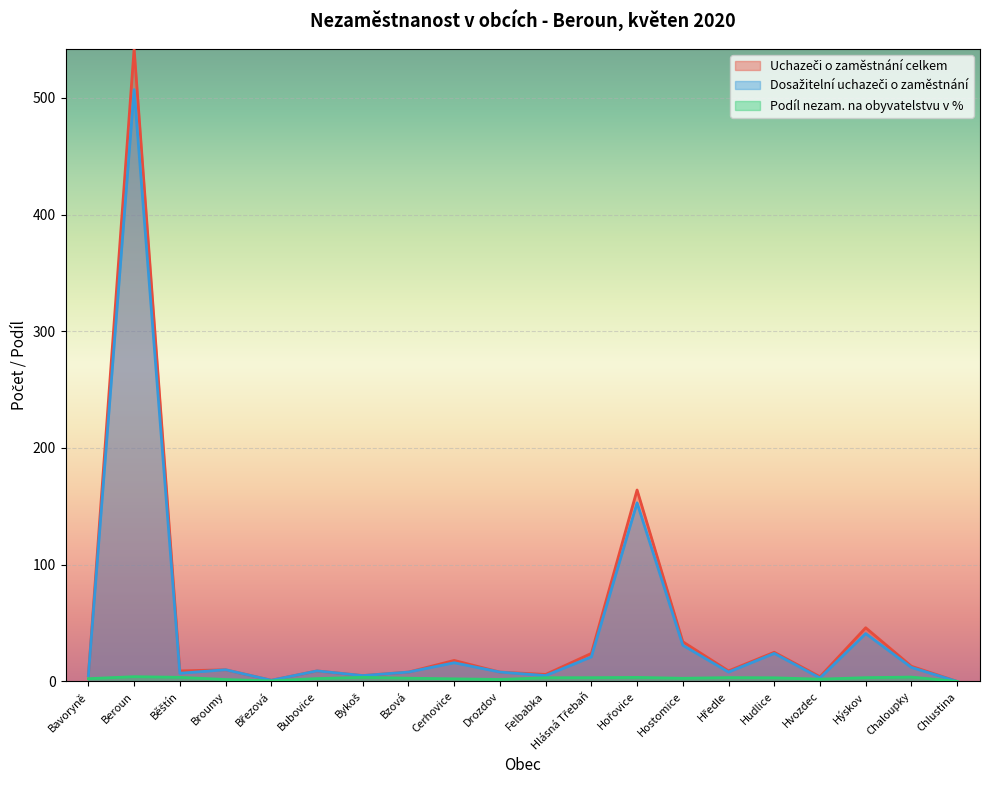

What is the label of the 6th point from the left?

Bubovice